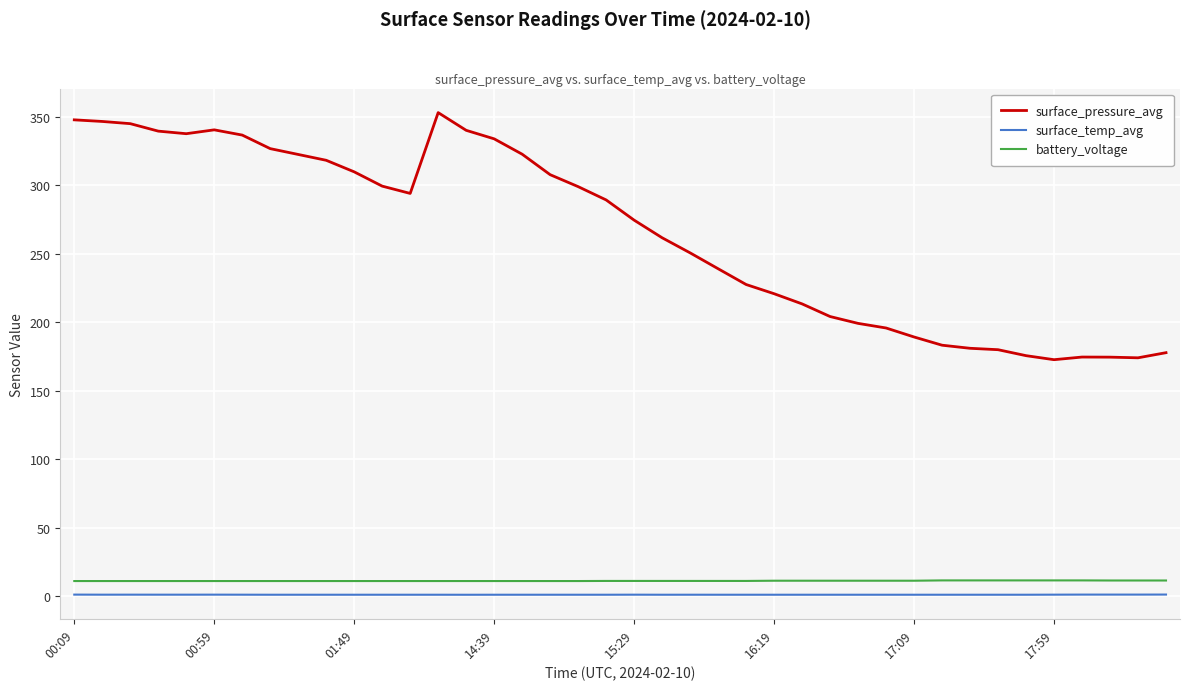

True or false: surface_pressure_avg and surface_temp_avg cross at least once.

False